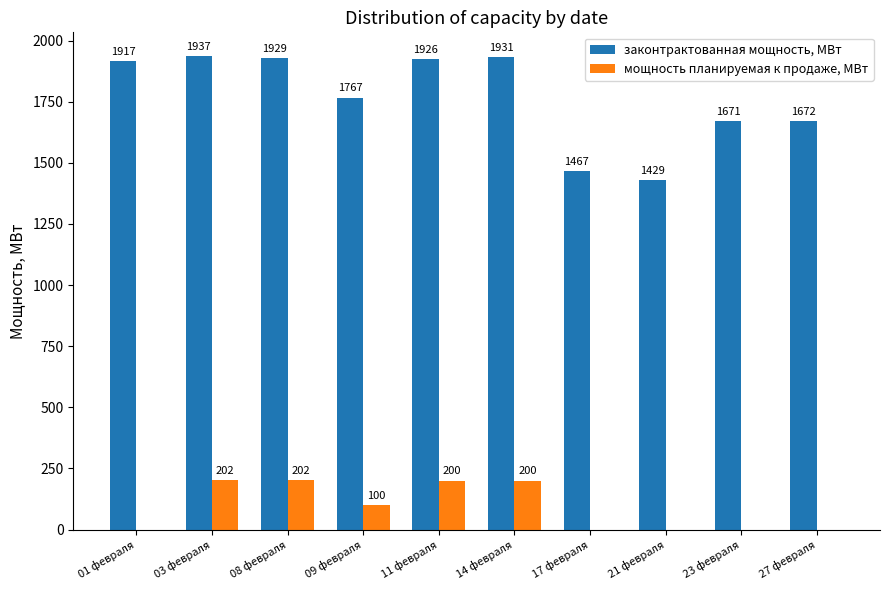

How many series are shown in this chart?

2